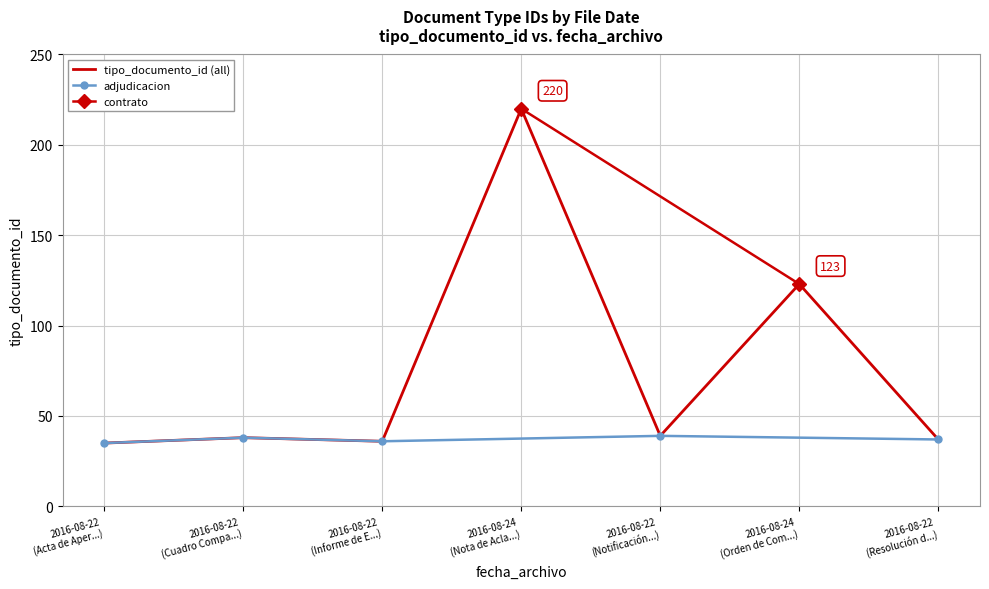

What is the minimum value for tipo_documento_id (all)?

35